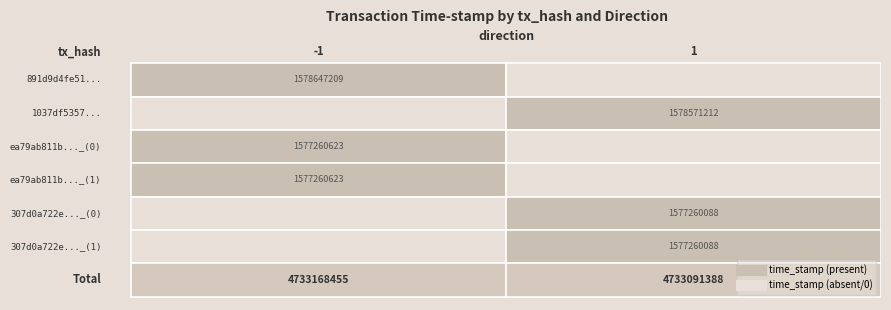

What is the difference between the highest and lowest values at direction?

2